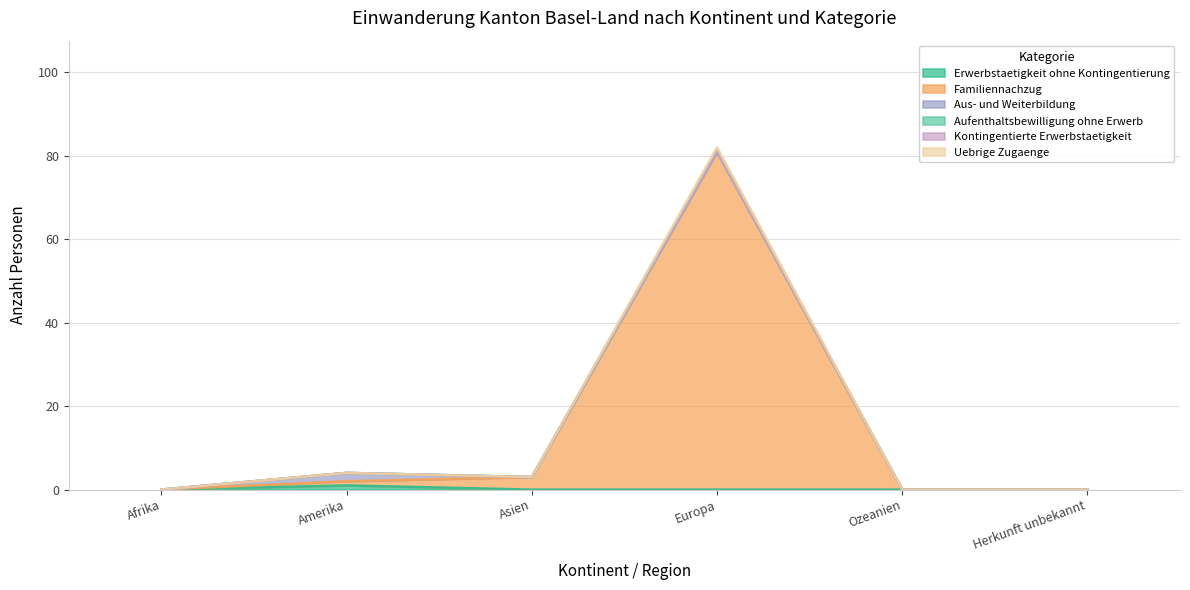

Which label corresponds to the largest value in the chart?

Europa